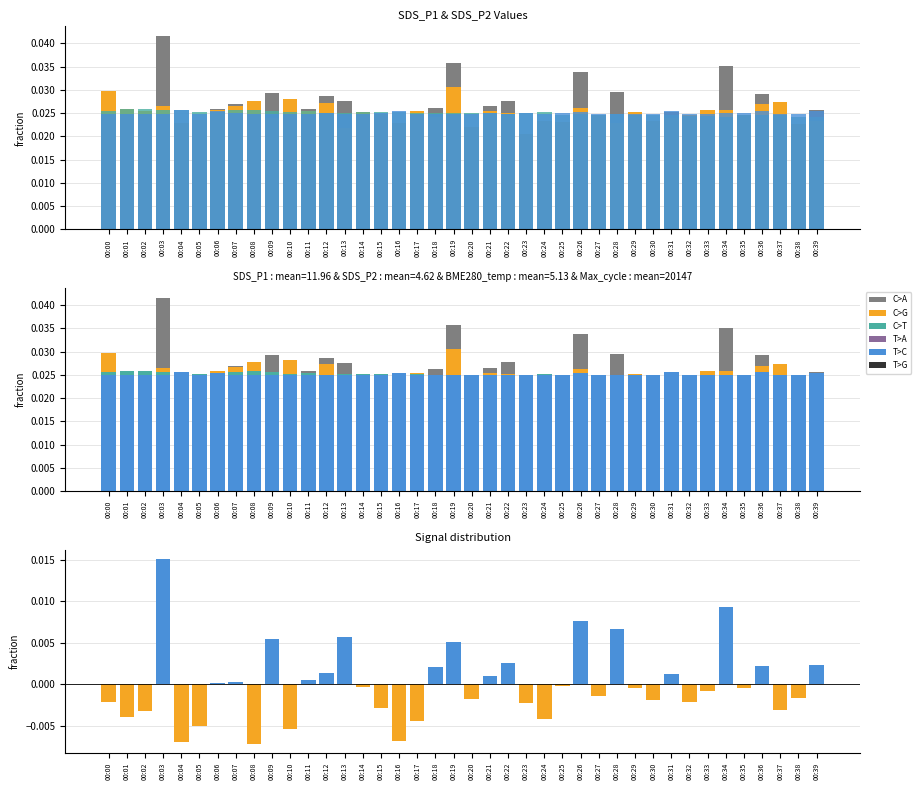

Count the number of categories in the chart.

40